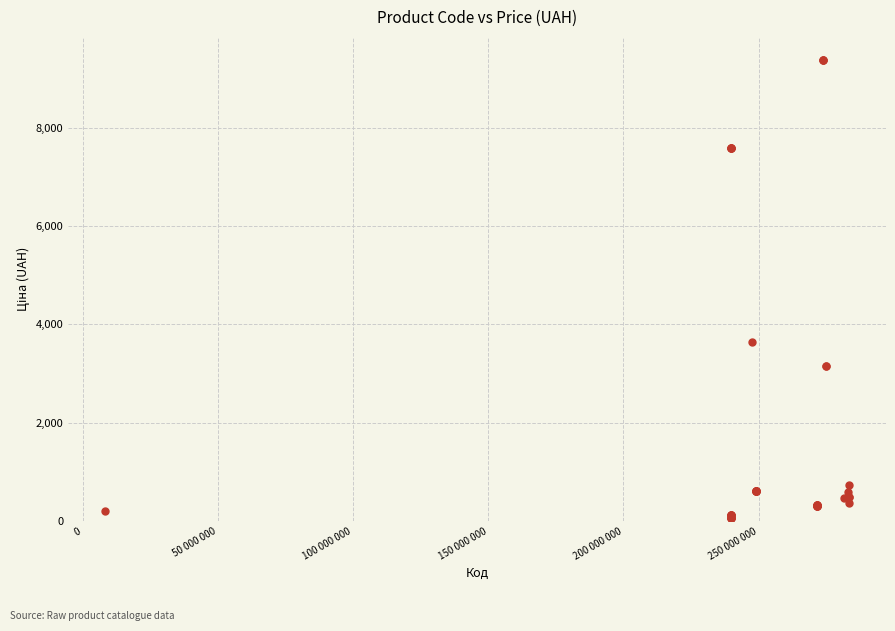

What Y value in the scatter plot is closest to 4720?

3646.5